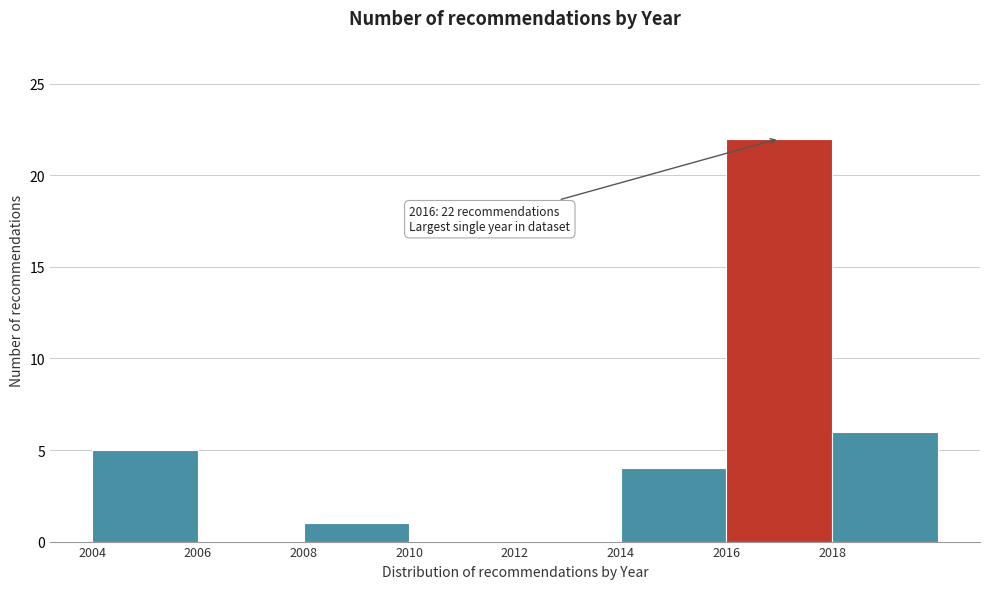

Over which range of the x-axis is the bar tallest?

2016 to 2018